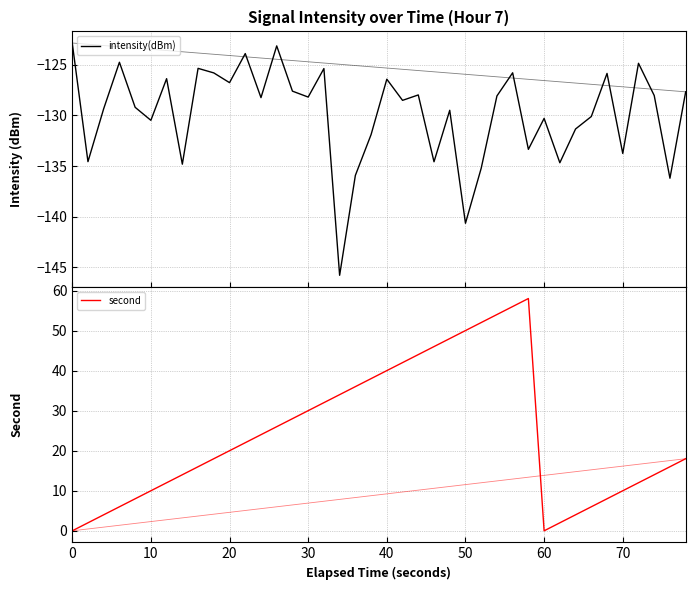

How many values in the second series exceed 20?

19